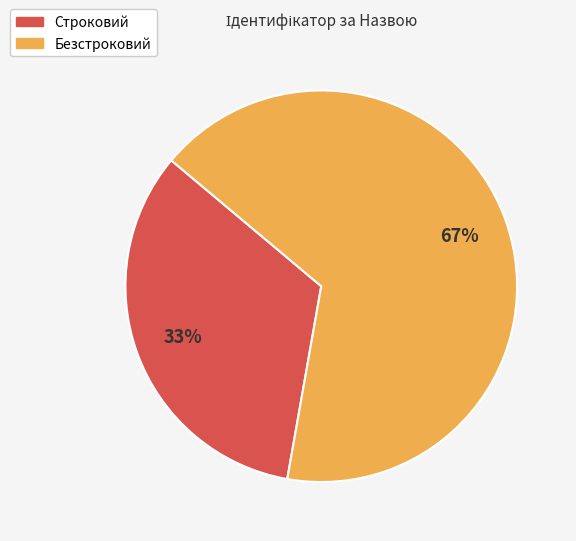

Between Безстроковий and Строковий, which is larger?

Безстроковий